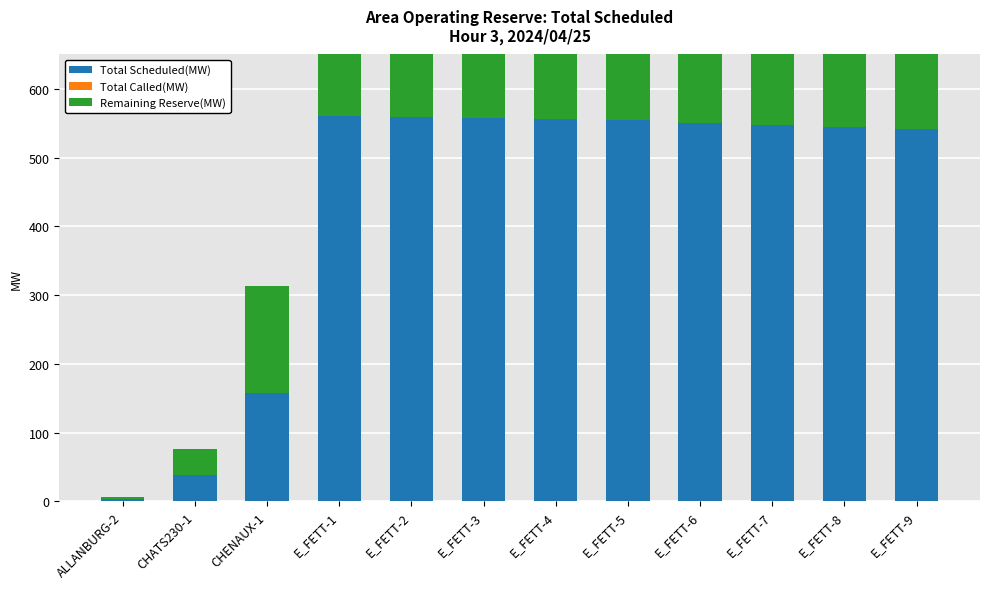

Rank the series by their maximum value, from highest to lowest.

Total Scheduled(MW), Remaining Reserve(MW), Total Called(MW)